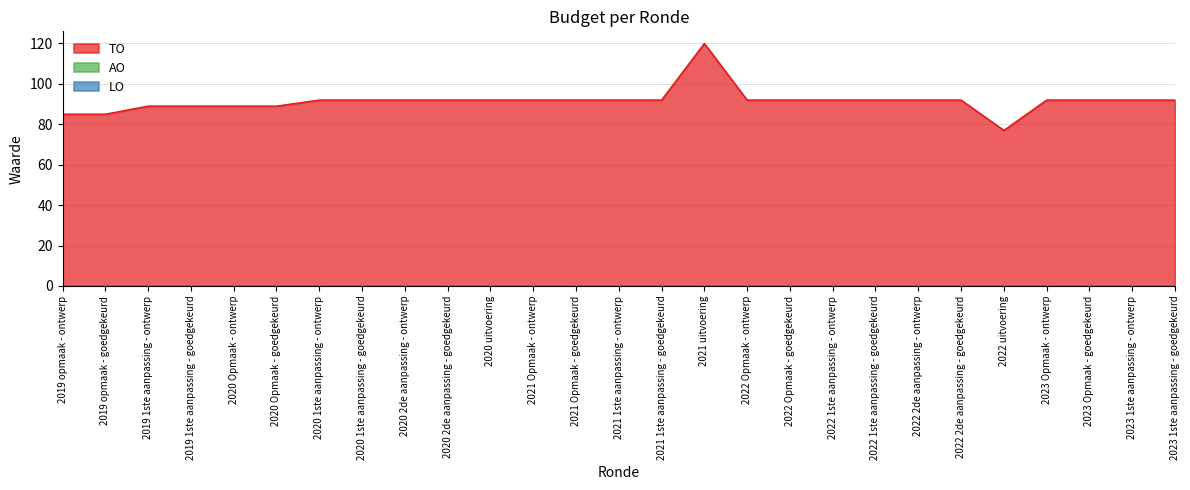

How many categories are shown in the chart?

27